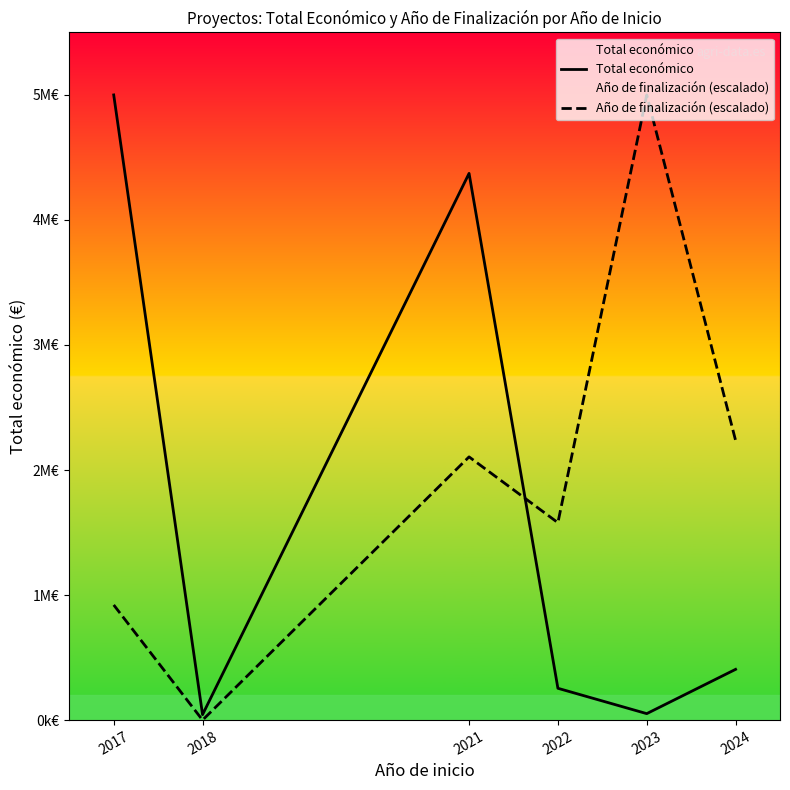

Rank the series by their maximum value, from lowest to highest.

Total económico, Año de finalización (escalado)